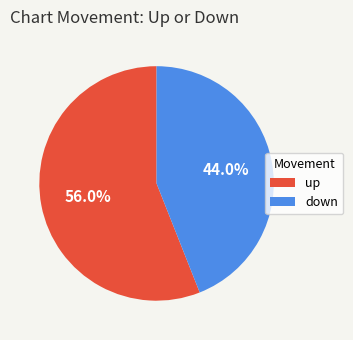

Approximately how many times larger is the value at up compared to down?

1.3